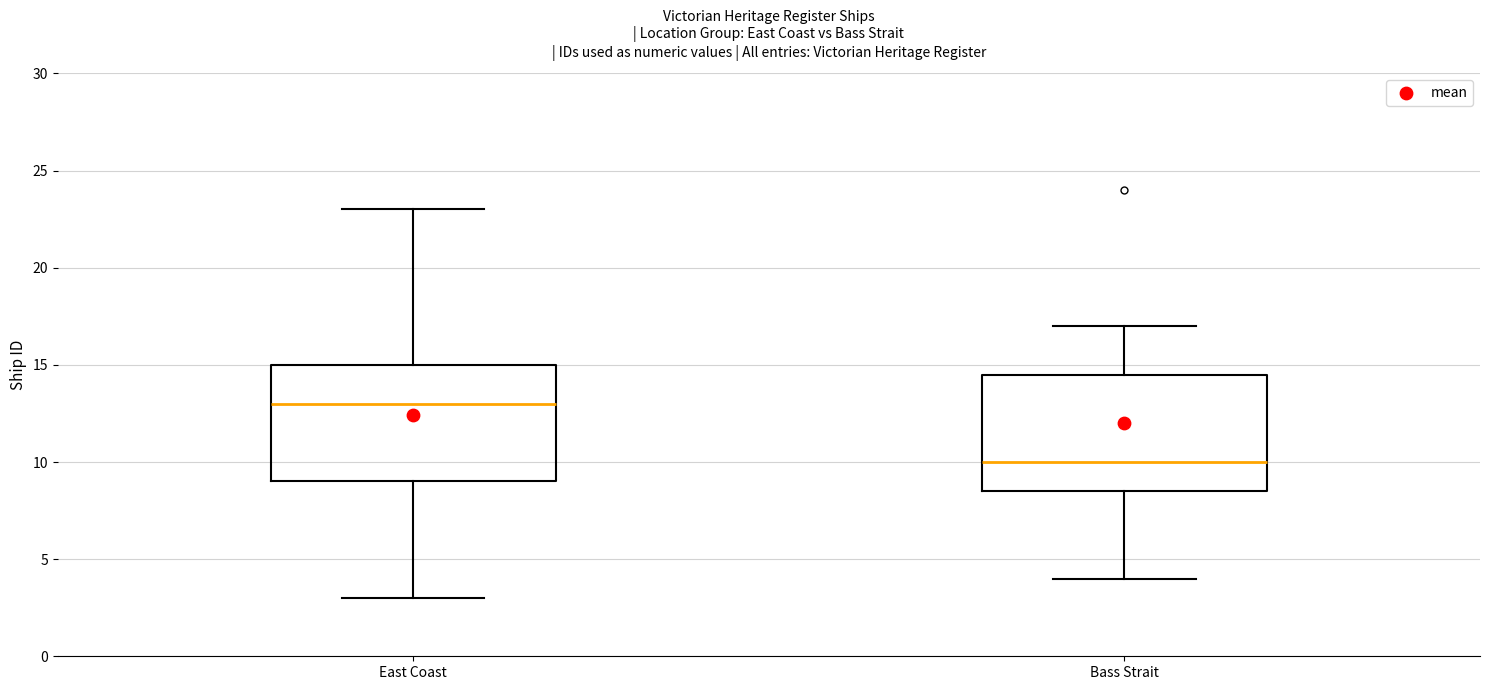

Where is the lower edge of the box for Bass Strait on the y-axis? The values are not printed on the chart, so give them approximately, as read against the axis.

8.5